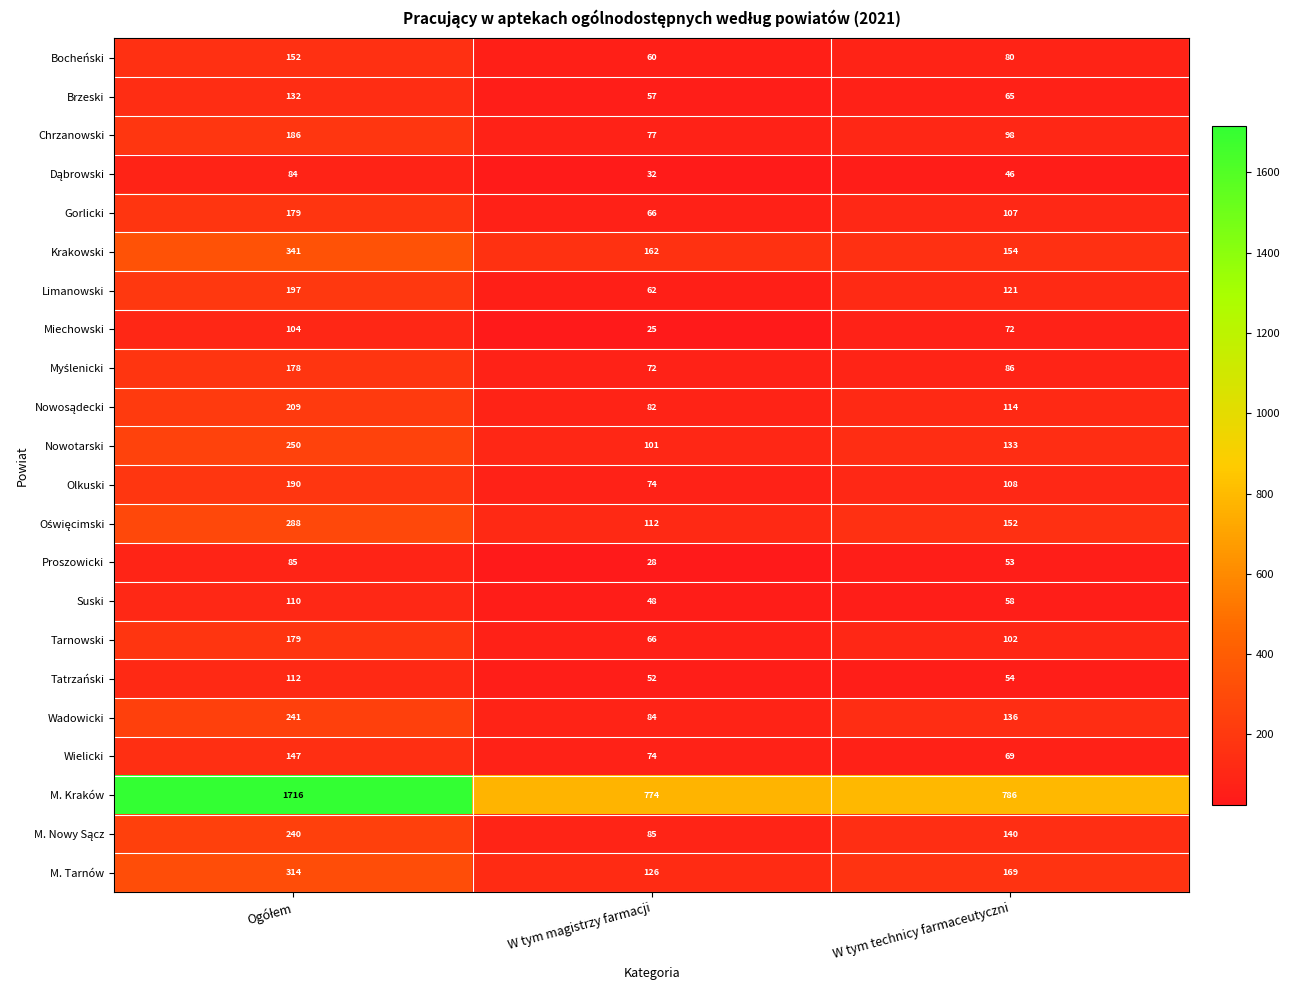

Count the M. Tarnów values in the range 126 to 314.

3